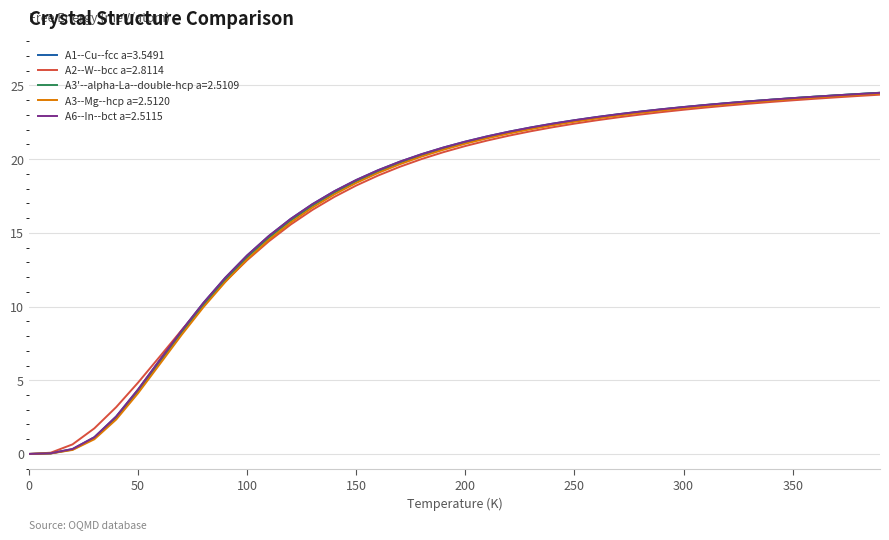

Count the number of categories in the chart.

40